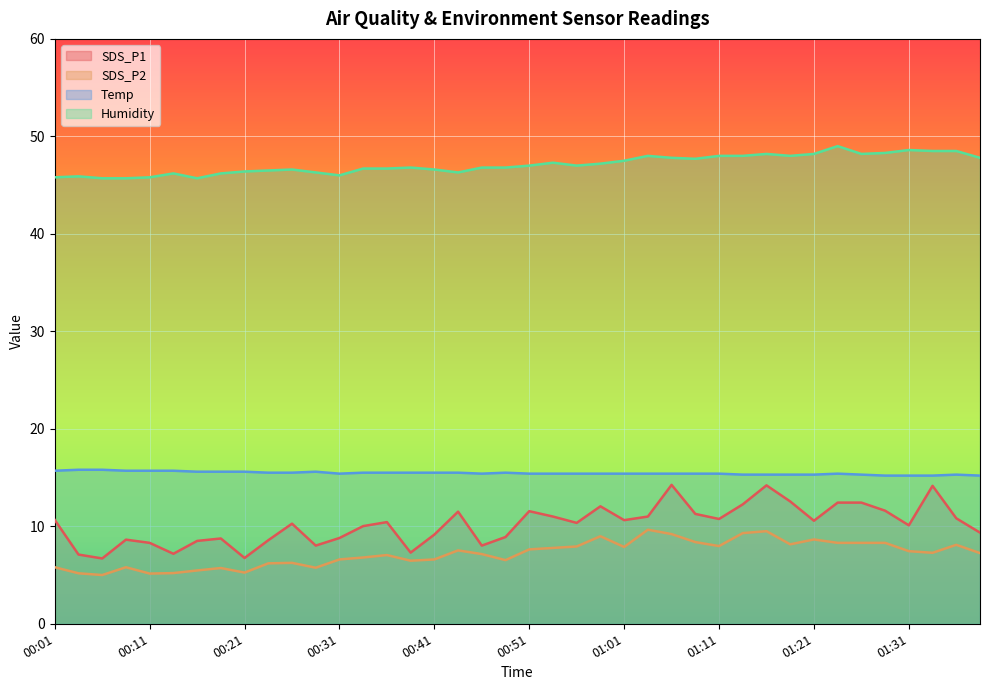

Rank the categories by Humidity value from lowest to highest.

00:06, 00:09, 00:16, 00:01, 00:11, 00:04, 00:31, 00:14, 00:19, 00:28, 00:43, 00:21, 00:23, 00:26, 00:41, 00:33, 00:36, 00:38, 00:46, 00:48, 00:51, 00:56, 00:58, 00:53, 01:01, 01:08, 01:06, 01:39, 01:03, 01:11, 01:13, 01:18, 01:16, 01:21, 01:26, 01:29, 01:34, 01:36, 01:31, 01:24